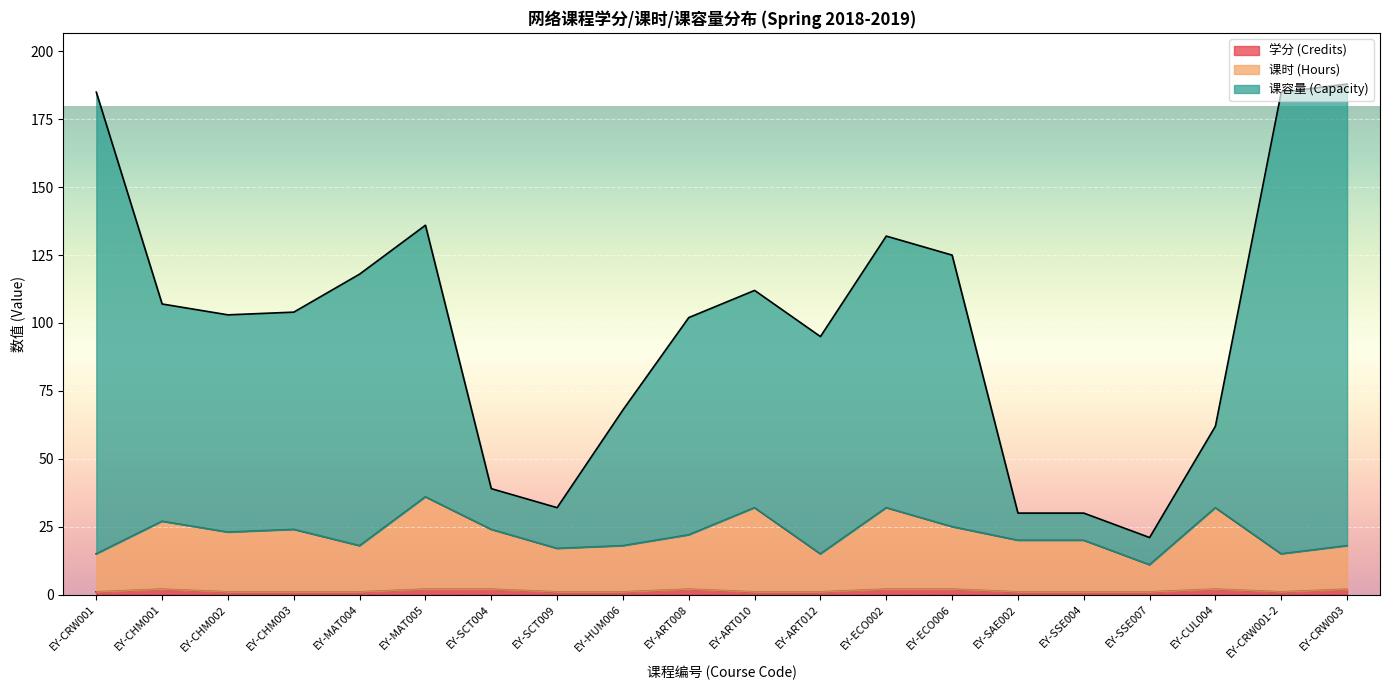

What position from the right is EY-CUL004?

3